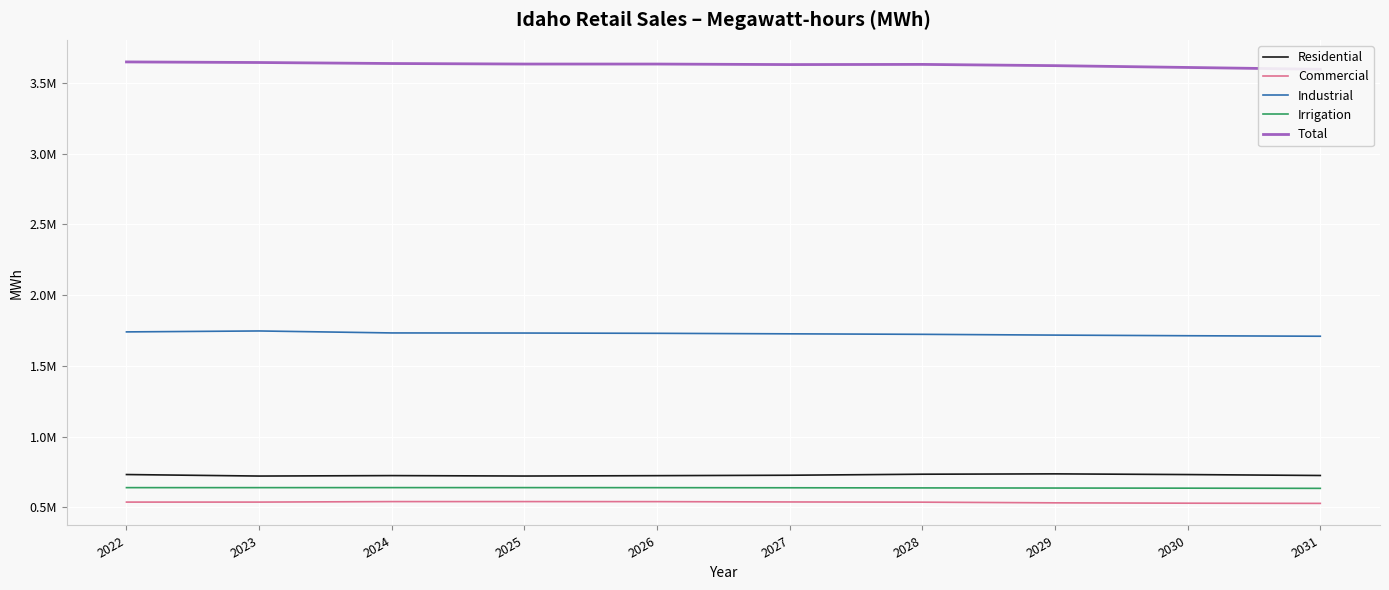

True or false: Irrigation has a value of 1117171.5 at 2024.

False